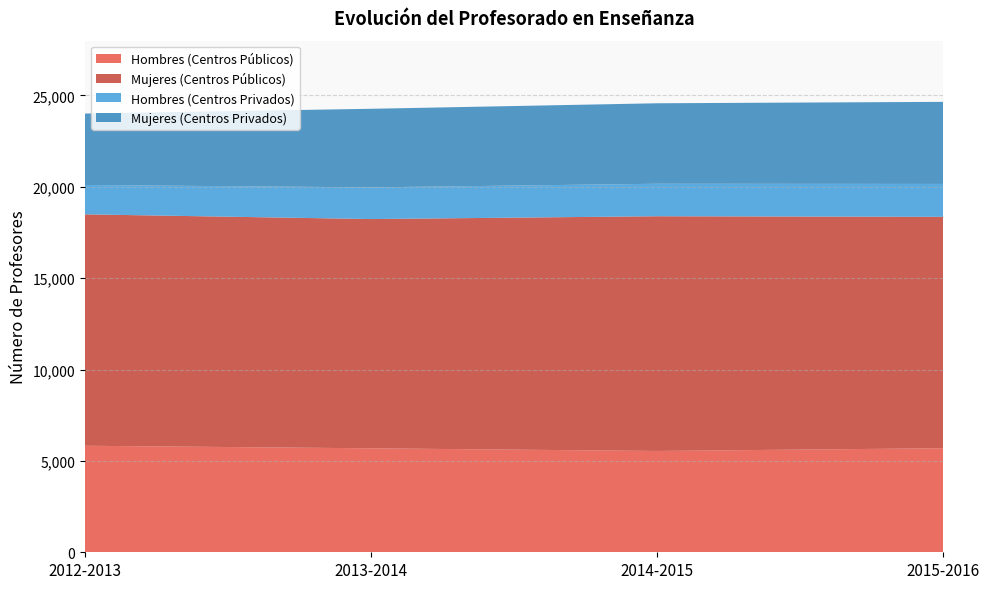

Reading right to left, what are all the values shown in this chart?

Hombres (Centros Públicos): 5695	5545	5690	5830
Mujeres (Centros Públicos): 12663	12846	12547	12665
Hombres (Centros Privados): 1801	1778	1734	1607
Mujeres (Centros Privados): 4492	4405	4301	3909